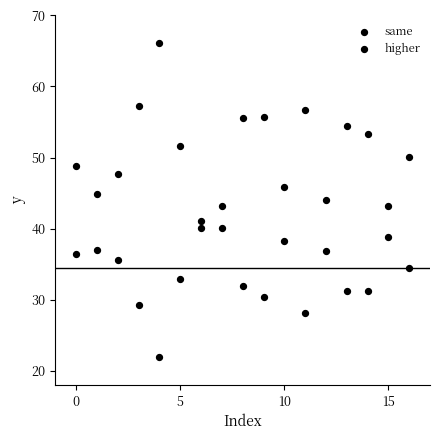

How many points are shown in the scatter plot?

34